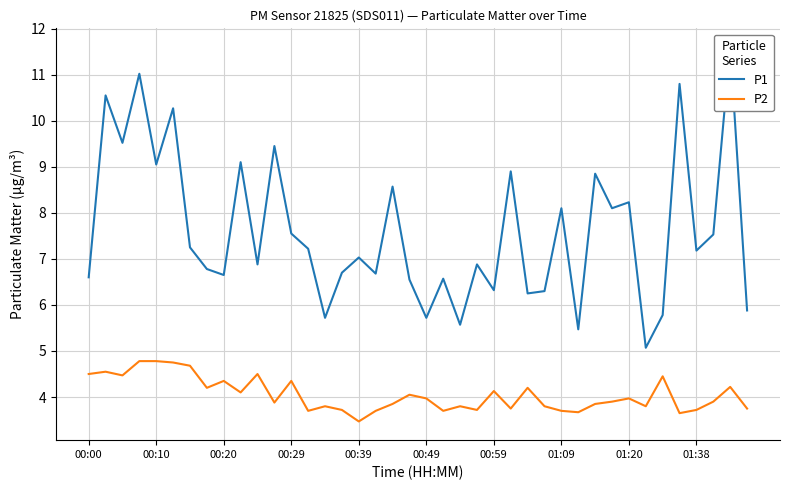

What is the smallest value displayed?

3.5